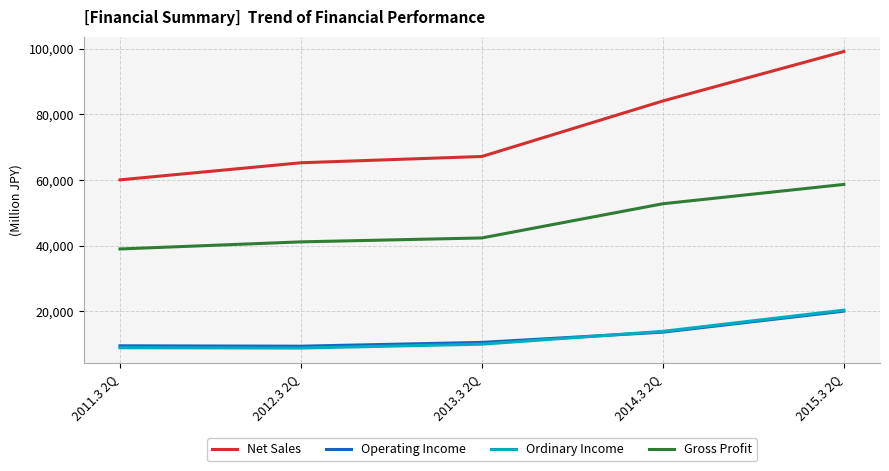

What position from the left is 2014.3 2Q?

4